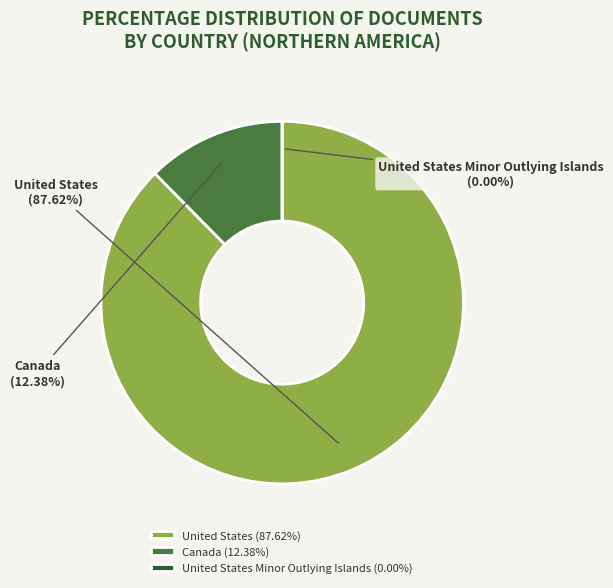

Combined, do United States and Canada account for over 50%?

Yes